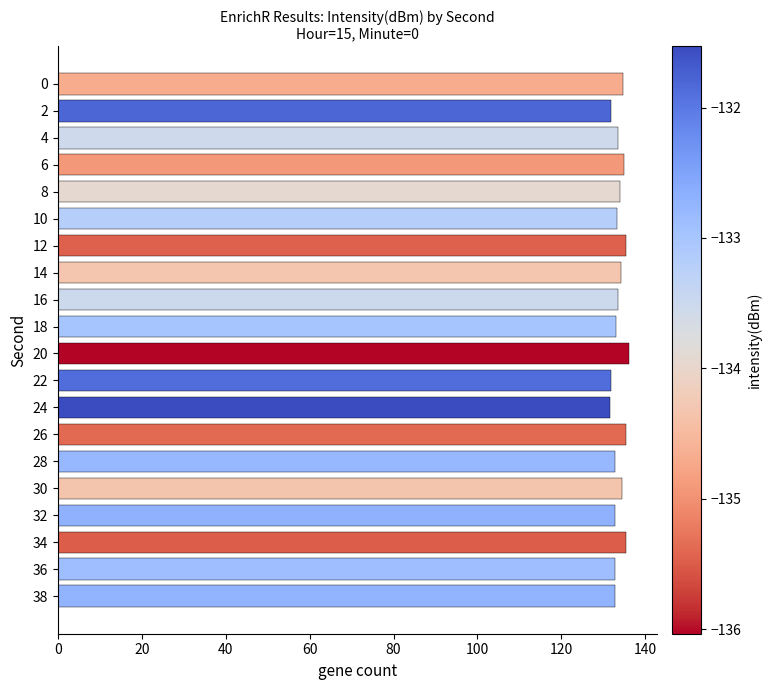

The value at 2 is 131.8. True or false?

True